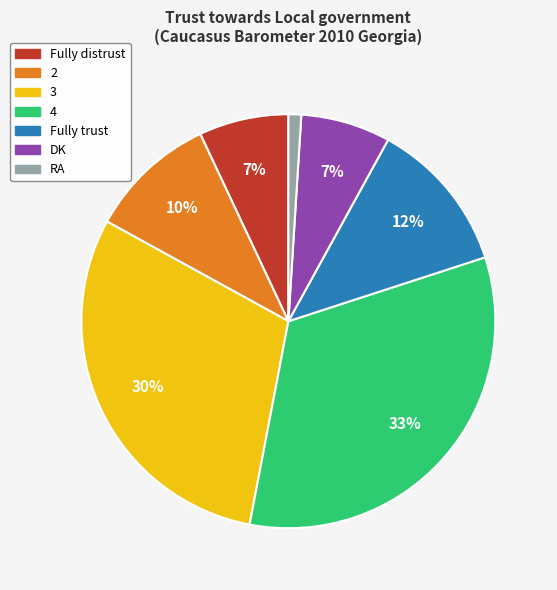

Between RA and Fully trust, which is larger?

Fully trust